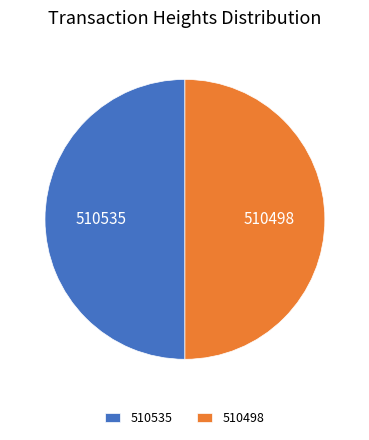

Approximately how many times larger is the value at 510498 compared to 510535?

1.0